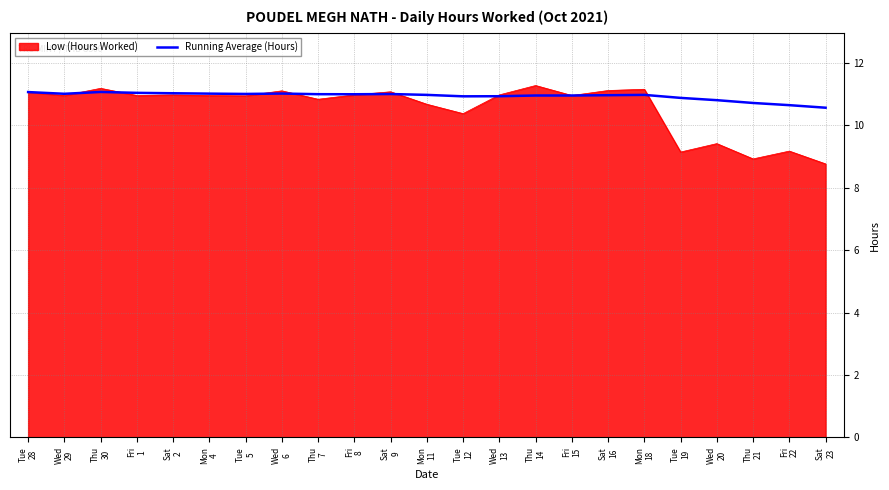

What is the maximum value for Running Average (Hours)?

11.1